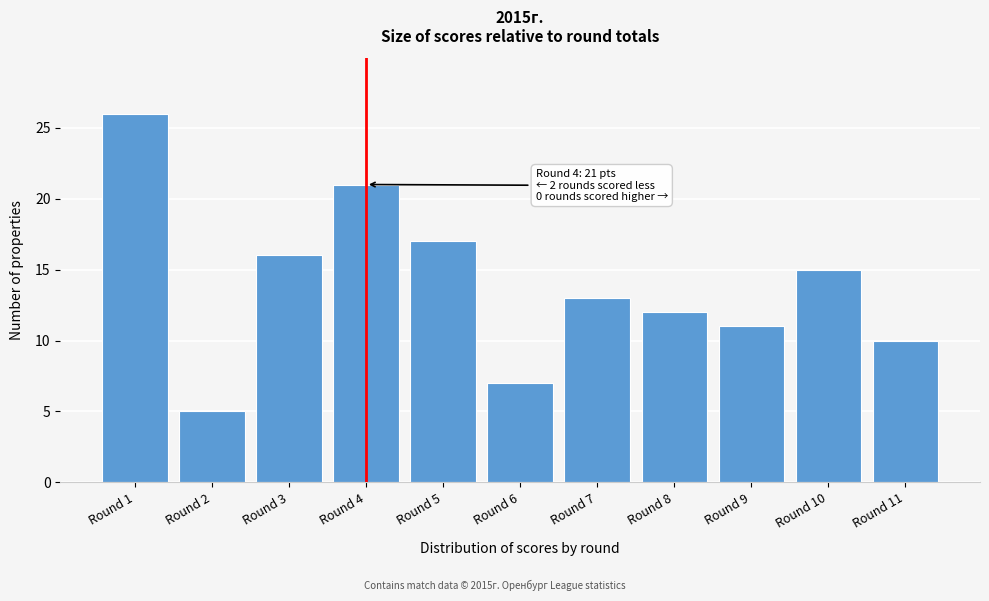

Reading right to left, transcribe all the data shown in this chart.

Round 11=10	Round 10=15	Round 9=11	Round 8=12	Round 7=13	Round 6=7	Round 5=17	Round 4=21	Round 3=16	Round 2=5	Round 1=26